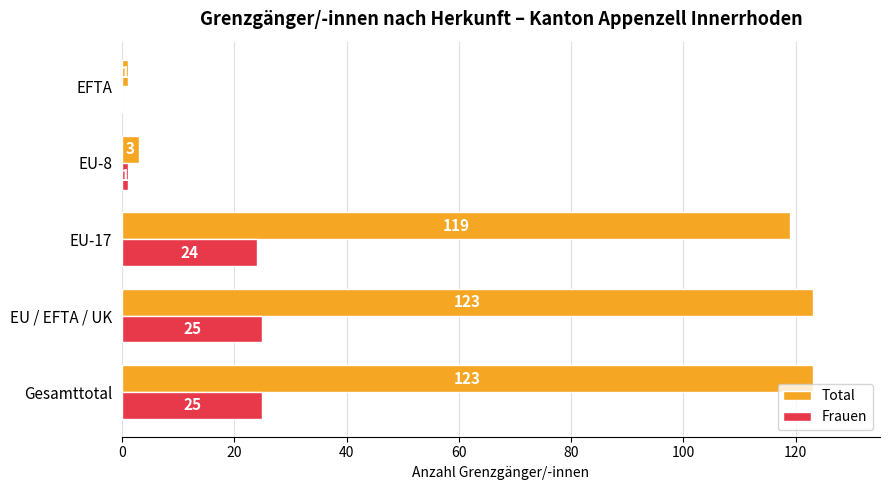

What is the average value of the Frauen series?

15